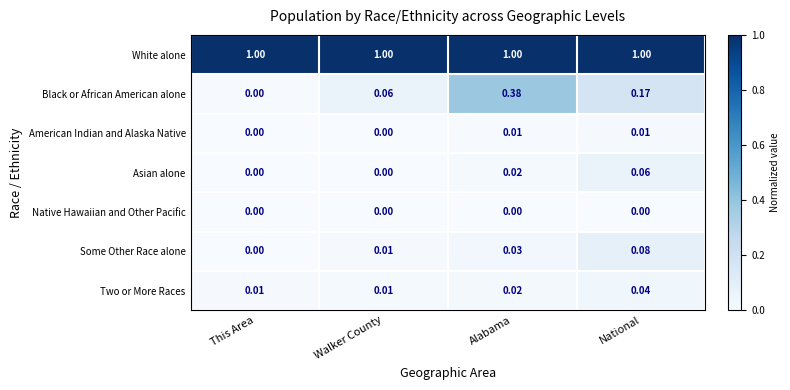

Rank the series by their maximum value, from highest to lowest.

White alone, Black or African American alone, Some Other Race alone, Asian alone, Two or More Races, American Indian and Alaska Native, Native Hawaiian and Other Pacific